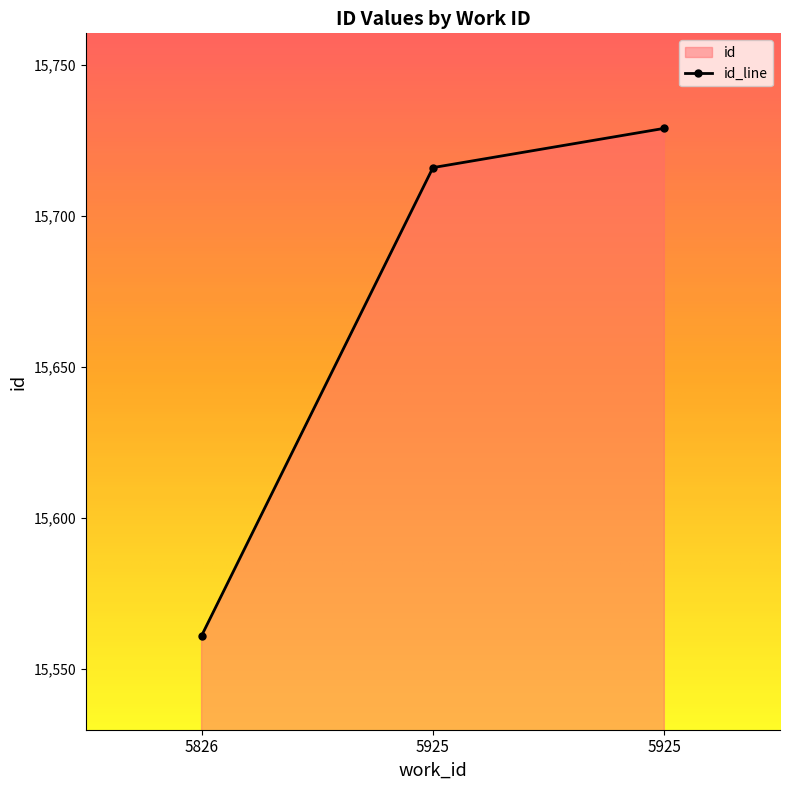

What is the minimum value shown in the chart?

15561